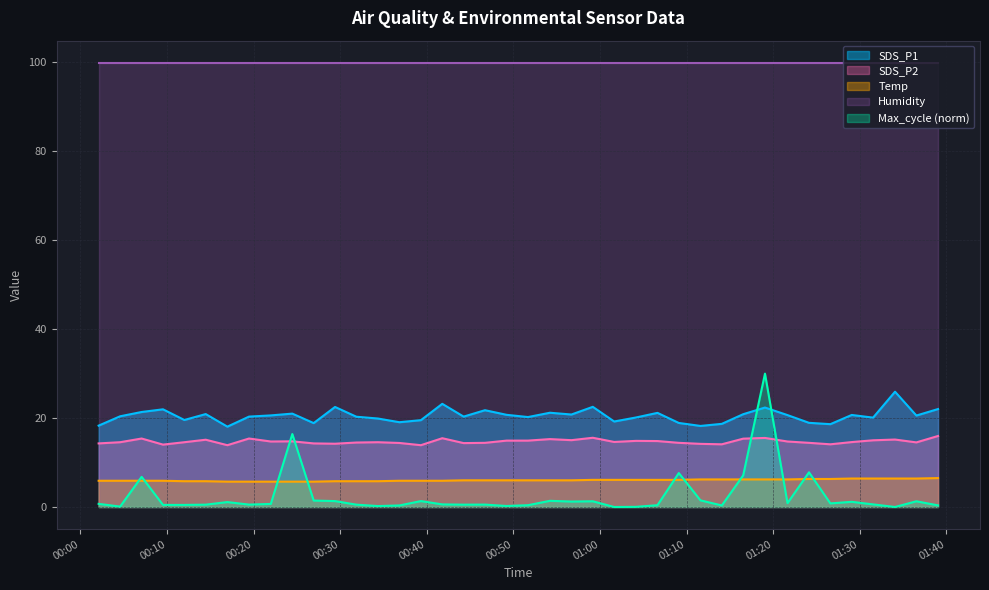

Which series has the largest range (max minus min)?

Max_cycle (norm)